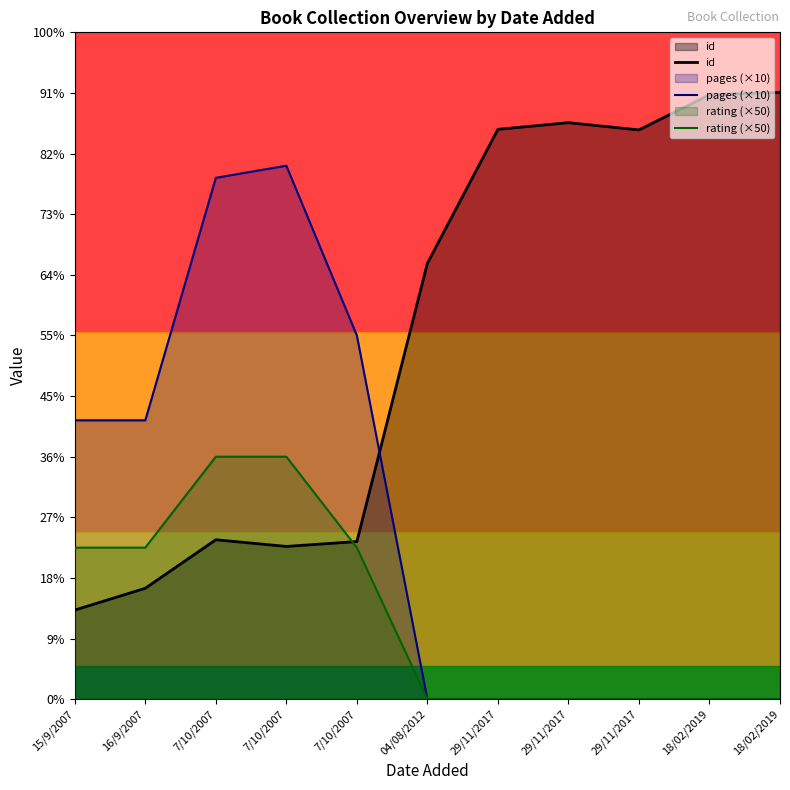

Reading right to left, list all the values displayed in this chart.

id: 18/02/2019=1001	18/02/2019=997	29/11/2017=939	29/11/2017=951	29/11/2017=940	04/08/2012=719	7/10/2007=260	7/10/2007=252	7/10/2007=263	16/9/2007=183	15/9/2007=147
pages (×10): 18/02/2019=0	18/02/2019=0	29/11/2017=0	29/11/2017=0	29/11/2017=0	04/08/2012=0	7/10/2007=600	7/10/2007=880	7/10/2007=860	16/9/2007=460	15/9/2007=460
rating (×50): 18/02/2019=0	18/02/2019=0	29/11/2017=0	29/11/2017=0	29/11/2017=0	04/08/2012=0	7/10/2007=250	7/10/2007=400	7/10/2007=400	16/9/2007=250	15/9/2007=250